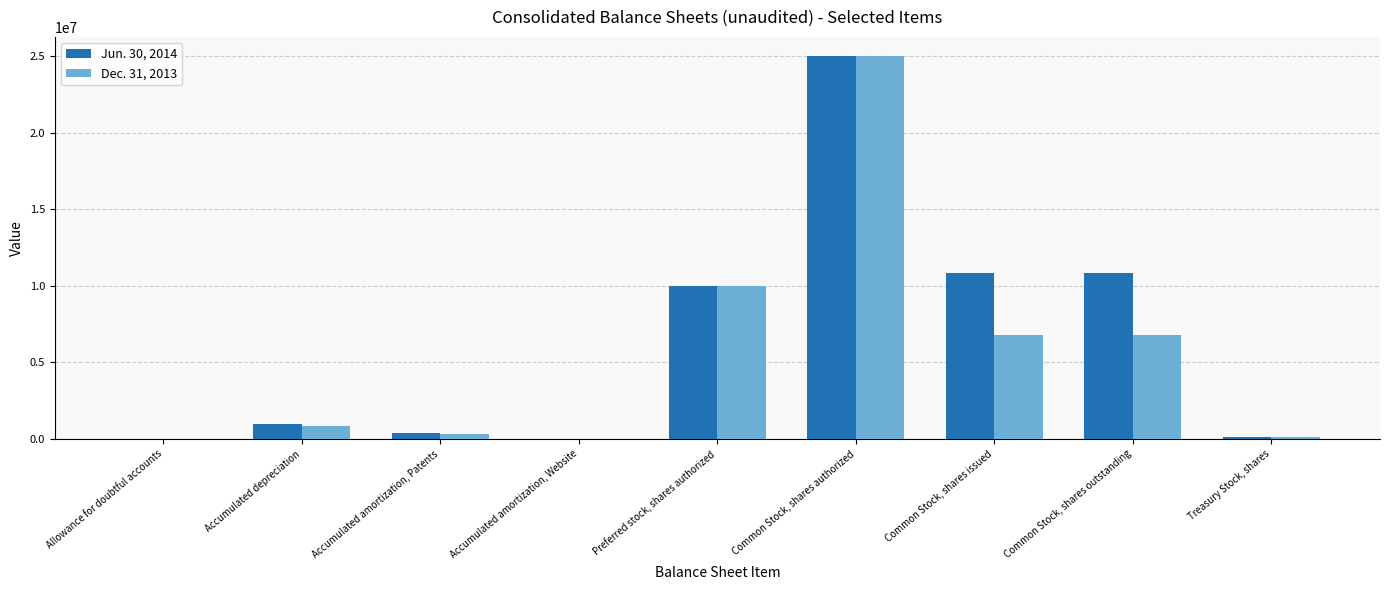

Is the value of Jun. 30, 2014 at Common Stock, shares authorized greater than the value of Dec. 31, 2013 at Accumulated amortization, Website?

Yes